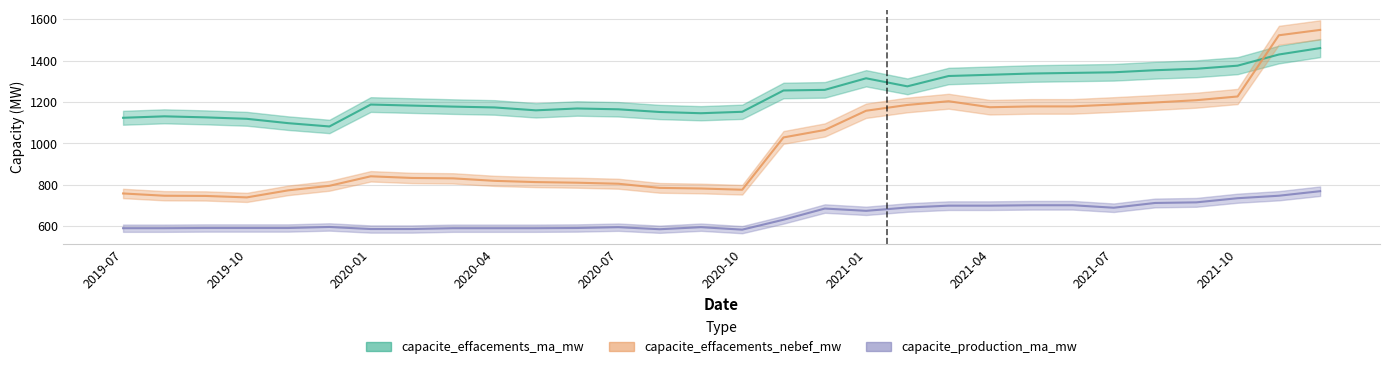

Where is capacite_effacements_nebef_mw nearest to the value 1143?

2021-01